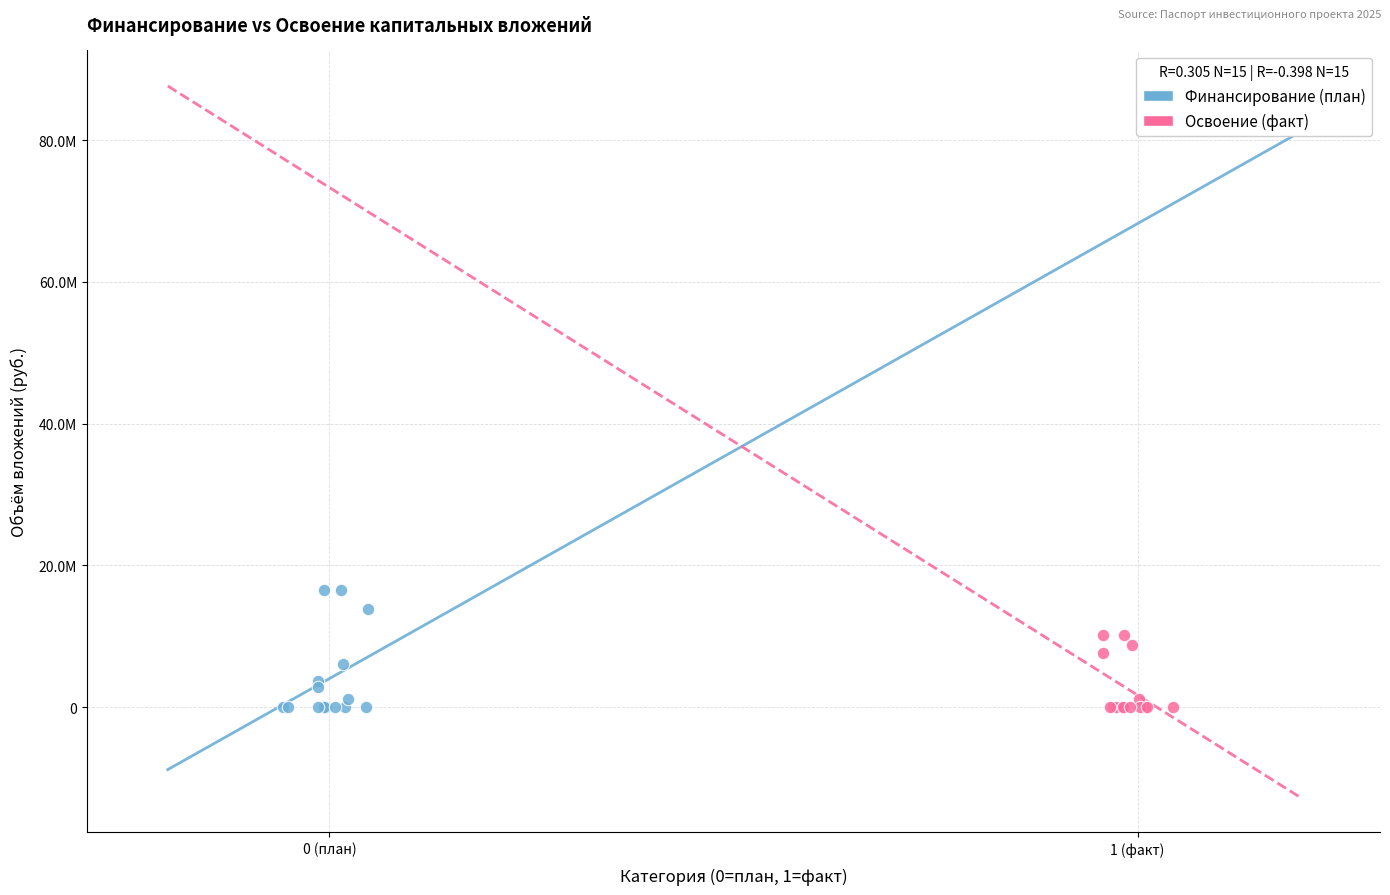

What are all the series names shown in the legend?

Финансирование (план), Освоение (факт)